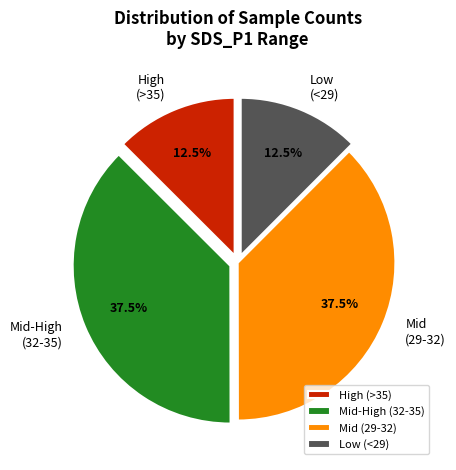

Is Mid-High (32-35) the majority of the pie?

No